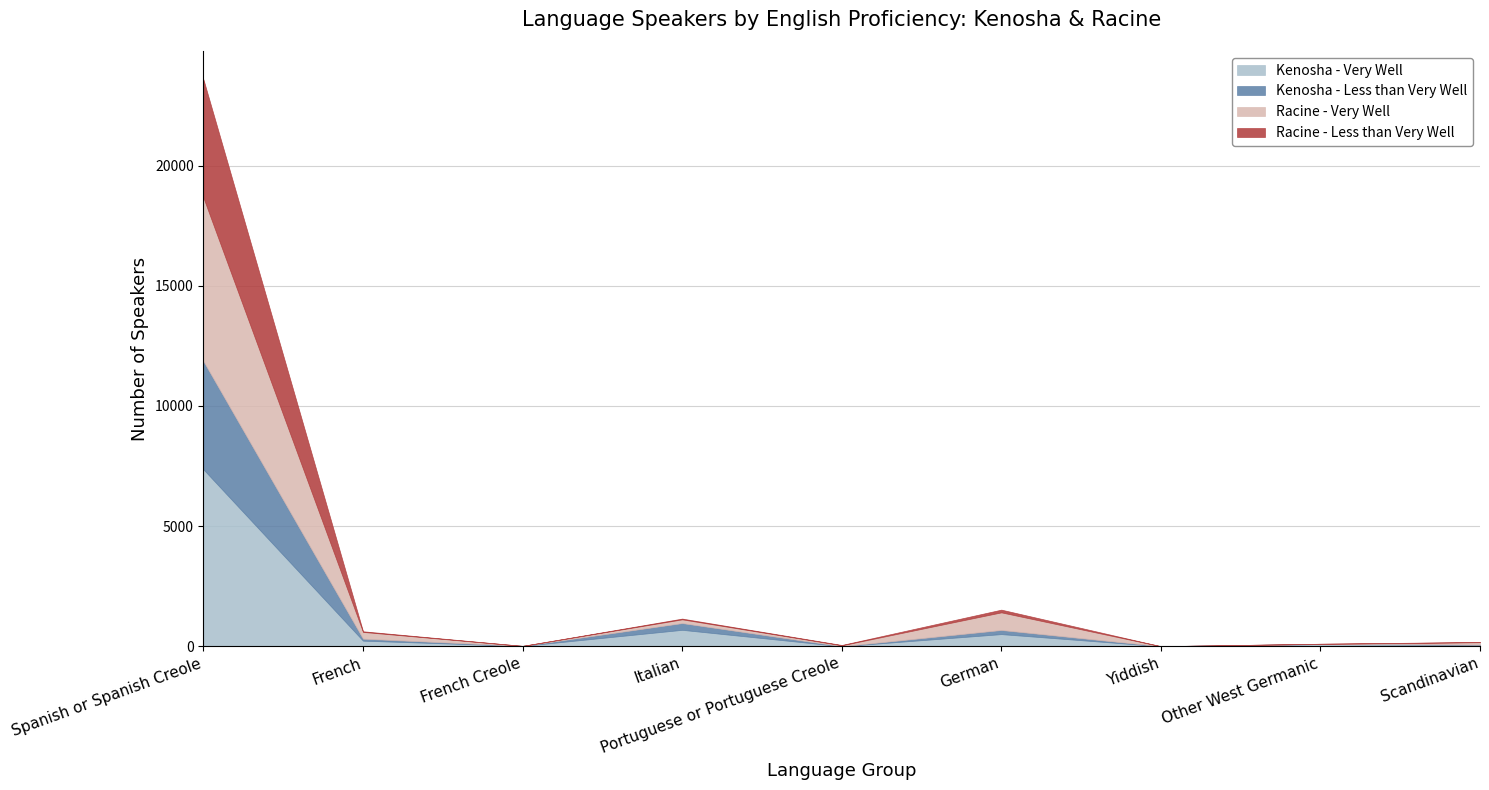

Which series ends up on top after the final intersection of Kenosha - Less than Very Well and Racine - Very Well?

Racine - Very Well